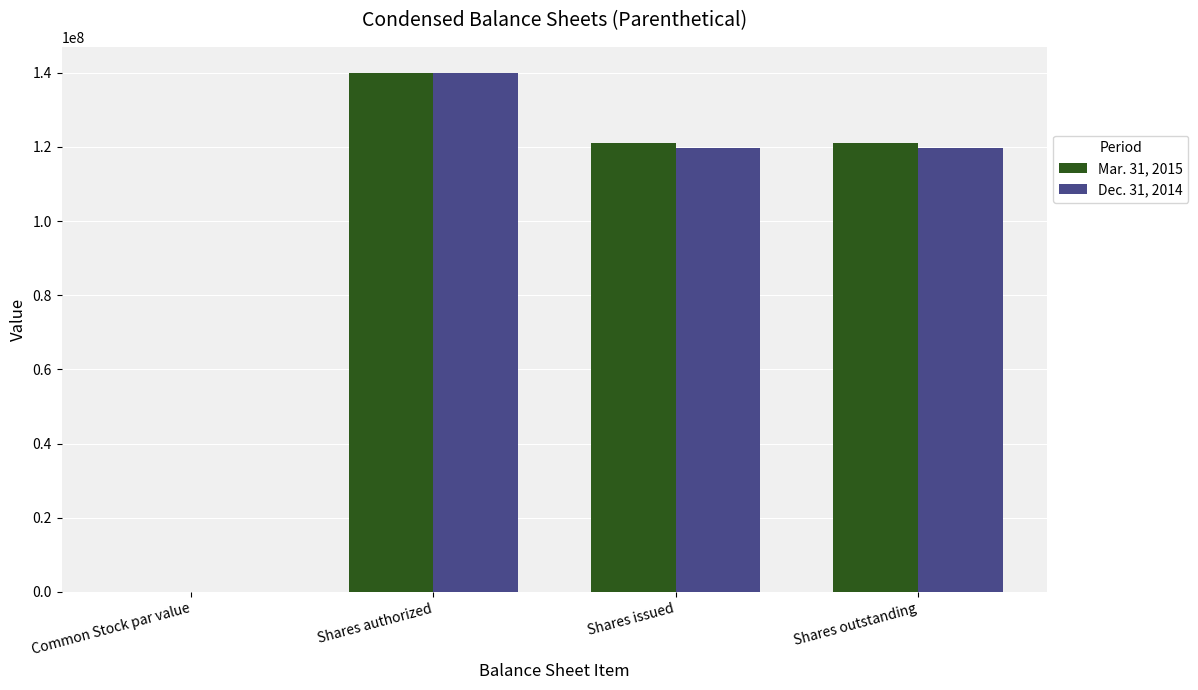

Is it true that Dec. 31, 2014 equals 204794088.3 at Shares issued?

False